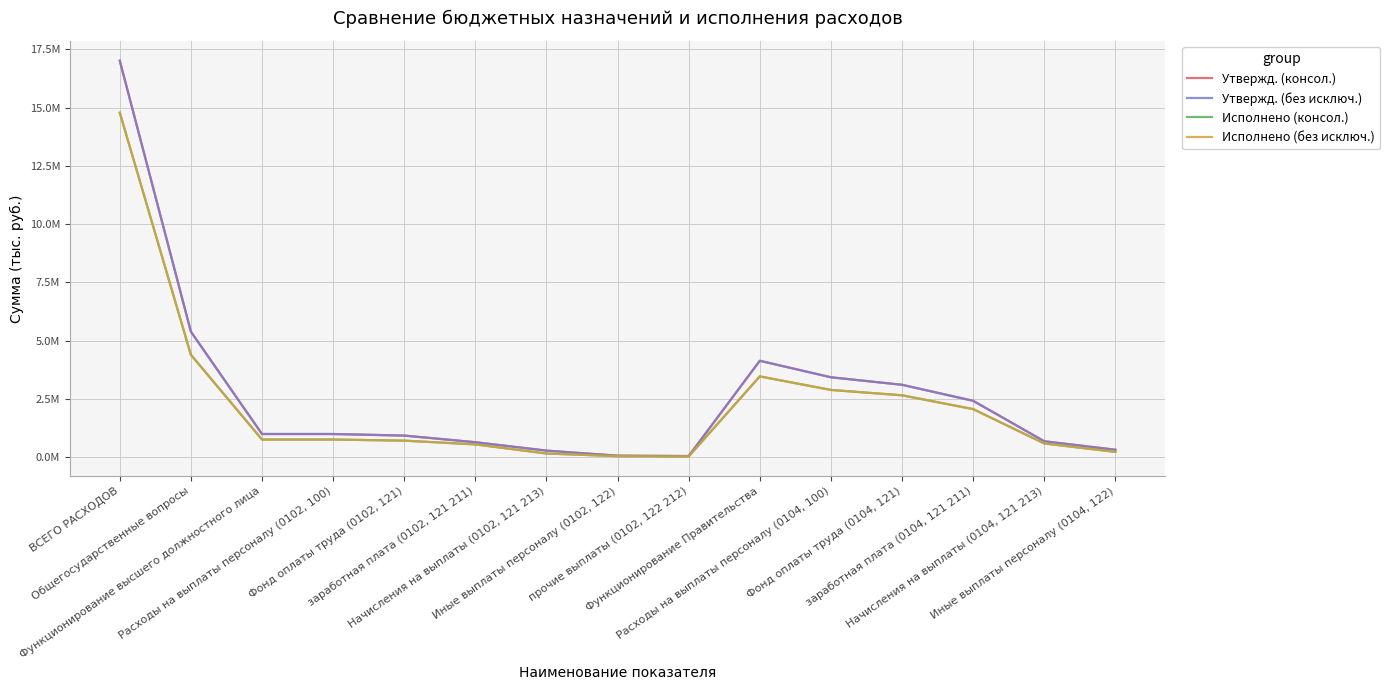

True or false: Исполнено (без исключ.) and Утвержд. (без исключ.) intersect in this chart.

False